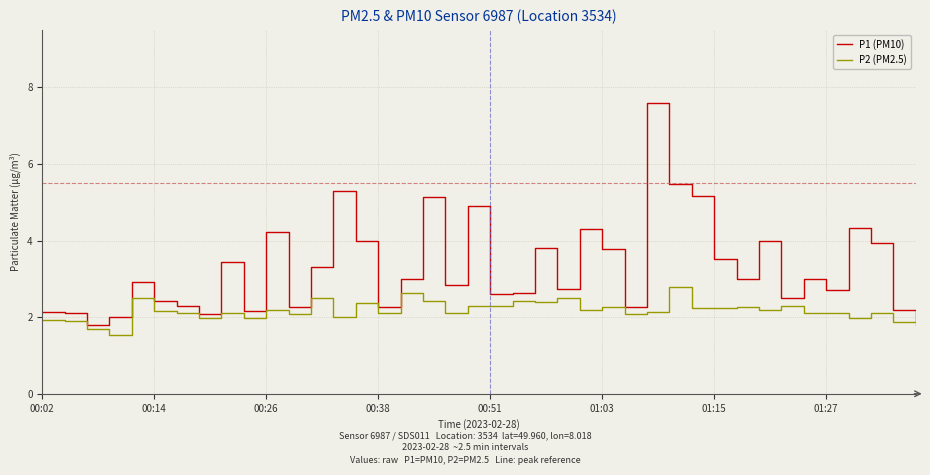

What is the average value of the P2 (PM2.5) series?

2.2